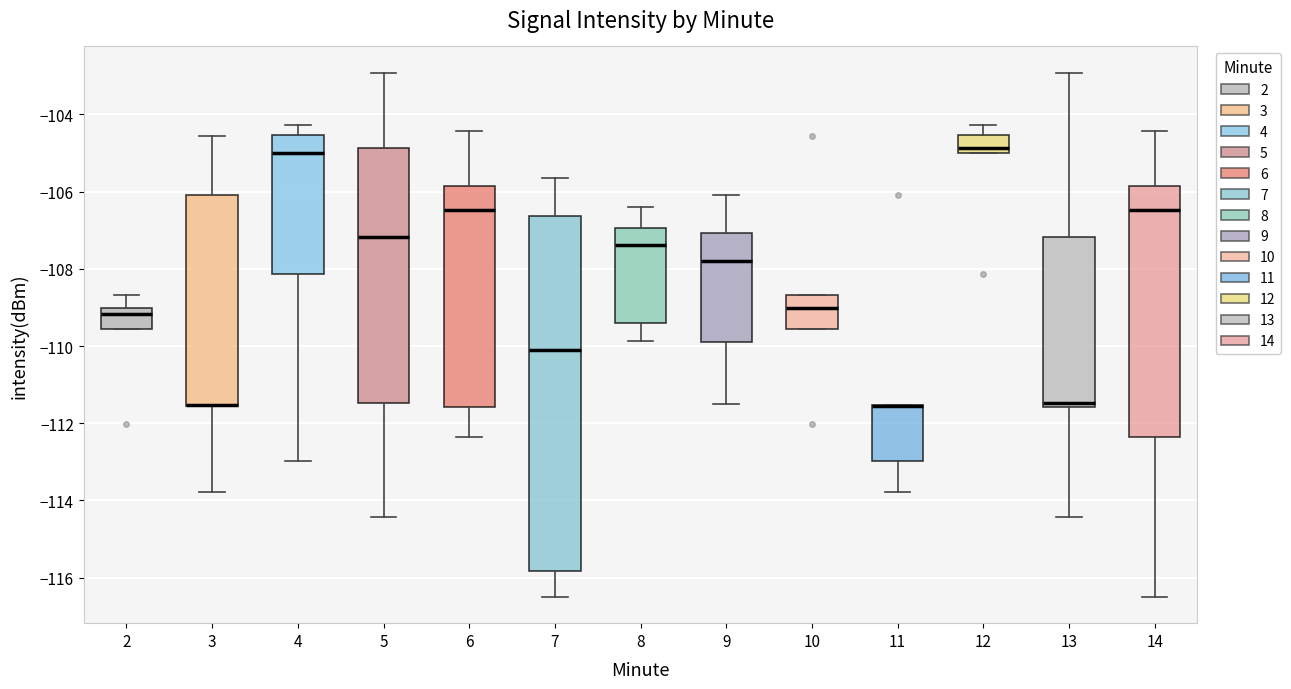

Reading left to right, read every box against the y-axis: the position of its median line, the range the box covers, and the ends of its whiskers. The values are not printed on the chart, so give them approximately, as read against the axis.

2: median -109.2, box -109.6 to -109.0, whiskers -109.6 to -108.6
3: median -111.6 (drawn on the box's lower edge), box -111.6 to -106.0, whiskers -113.8 to -104.6
4: median -105.0, box -108.2 to -104.6, whiskers -113.0 to -104.2
5: median -107.2, box -111.4 to -104.8, whiskers -114.4 to -103.0
6: median -106.4, box -111.6 to -105.8, whiskers -112.4 to -104.4
7: median -110.2, box -115.8 to -106.6, whiskers -116.4 to -105.6
8: median -107.4, box -109.4 to -107.0, whiskers -109.8 to -106.4
9: median -107.8, box -109.8 to -107.0, whiskers -111.6 to -106.0
10: median -109.0, box -109.6 to -108.6, whiskers -109.6 to -108.6
11: median -111.6 (drawn on the box's upper edge), box -113.0 to -111.6, whiskers -113.8 to -111.6
12: median -104.8, box -105.0 to -104.6, whiskers -105.0 to -104.2
13: median -111.4, box -111.6 to -107.2, whiskers -114.4 to -103.0
14: median -106.4, box -112.4 to -105.8, whiskers -116.4 to -104.4